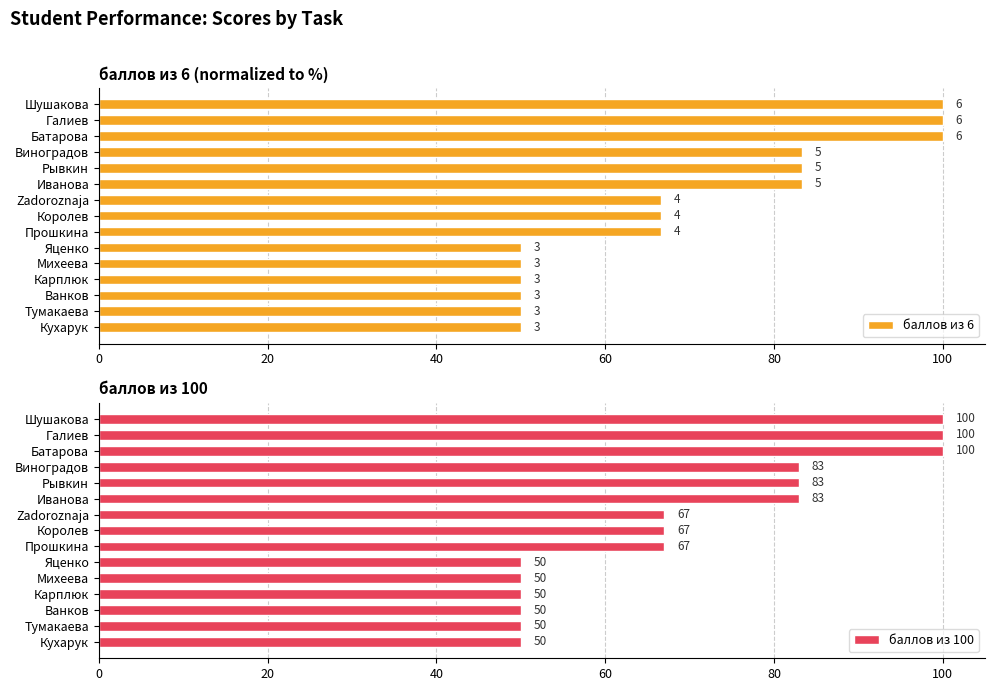

How many data points in баллов из 100 are less than 67?

6